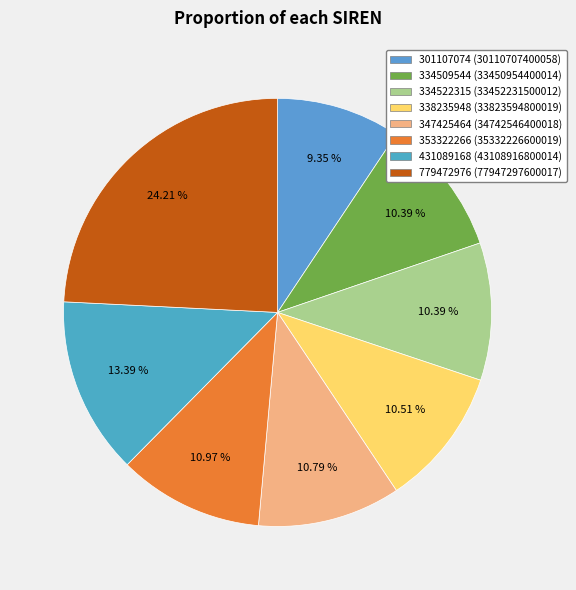

To the nearest percent, what is the combined percentage of 338235948 and 431089168?

24%